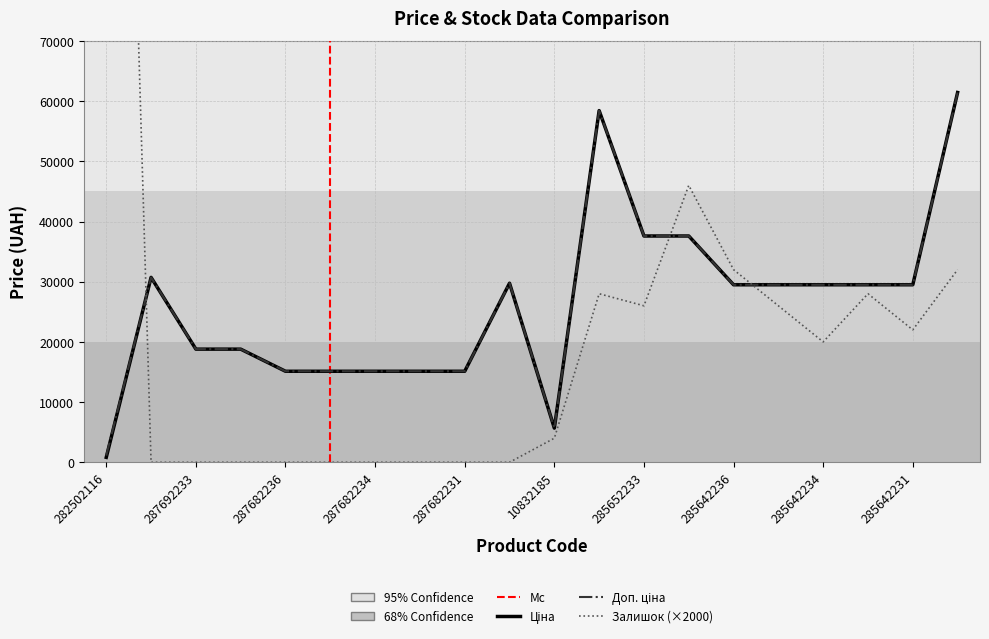

Between which two adjacent categories do Ціна and Залишок (×2000) first intersect?

282502116 and 287692233